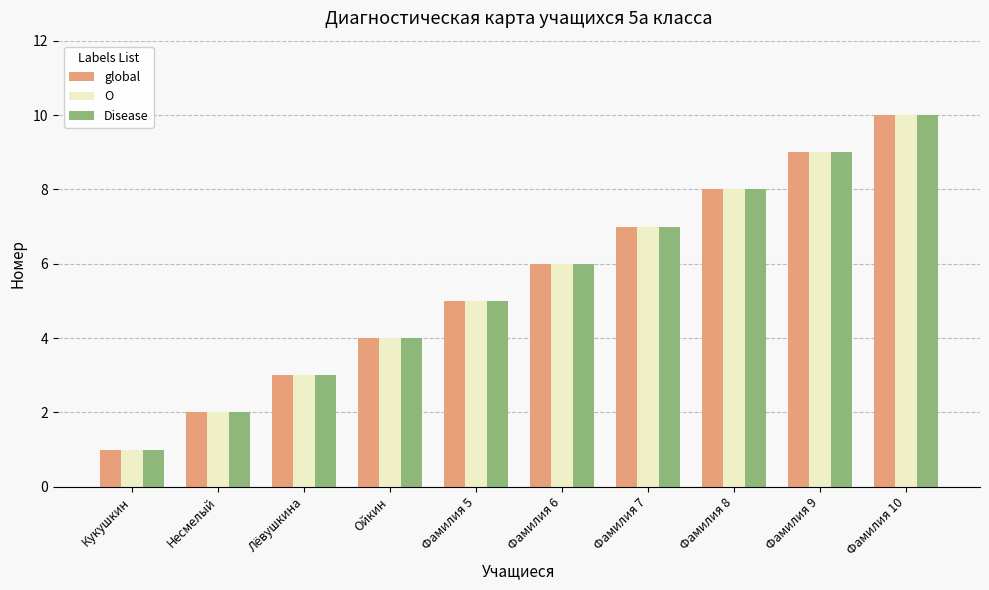

What is the average value of the global series?

6